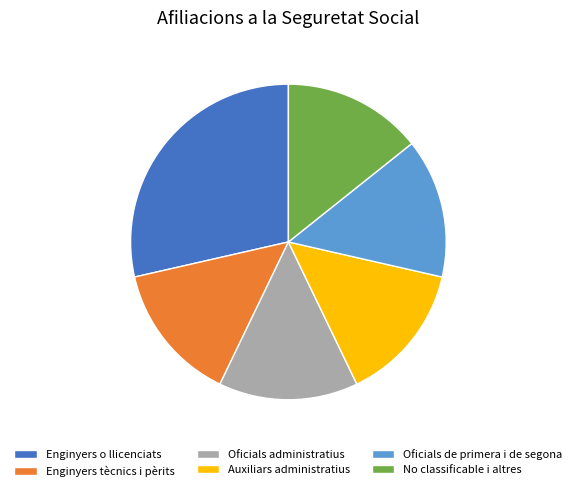

What is the largest slice in the pie chart?

Enginyers o llicenciats